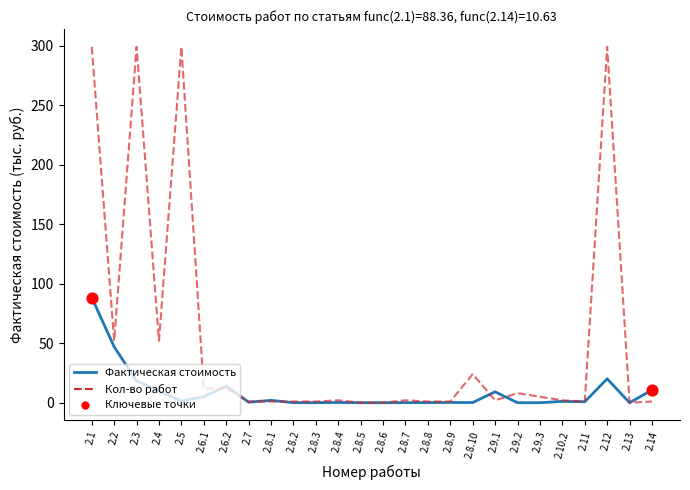

At which category is the sum across all series the highest?

2.1